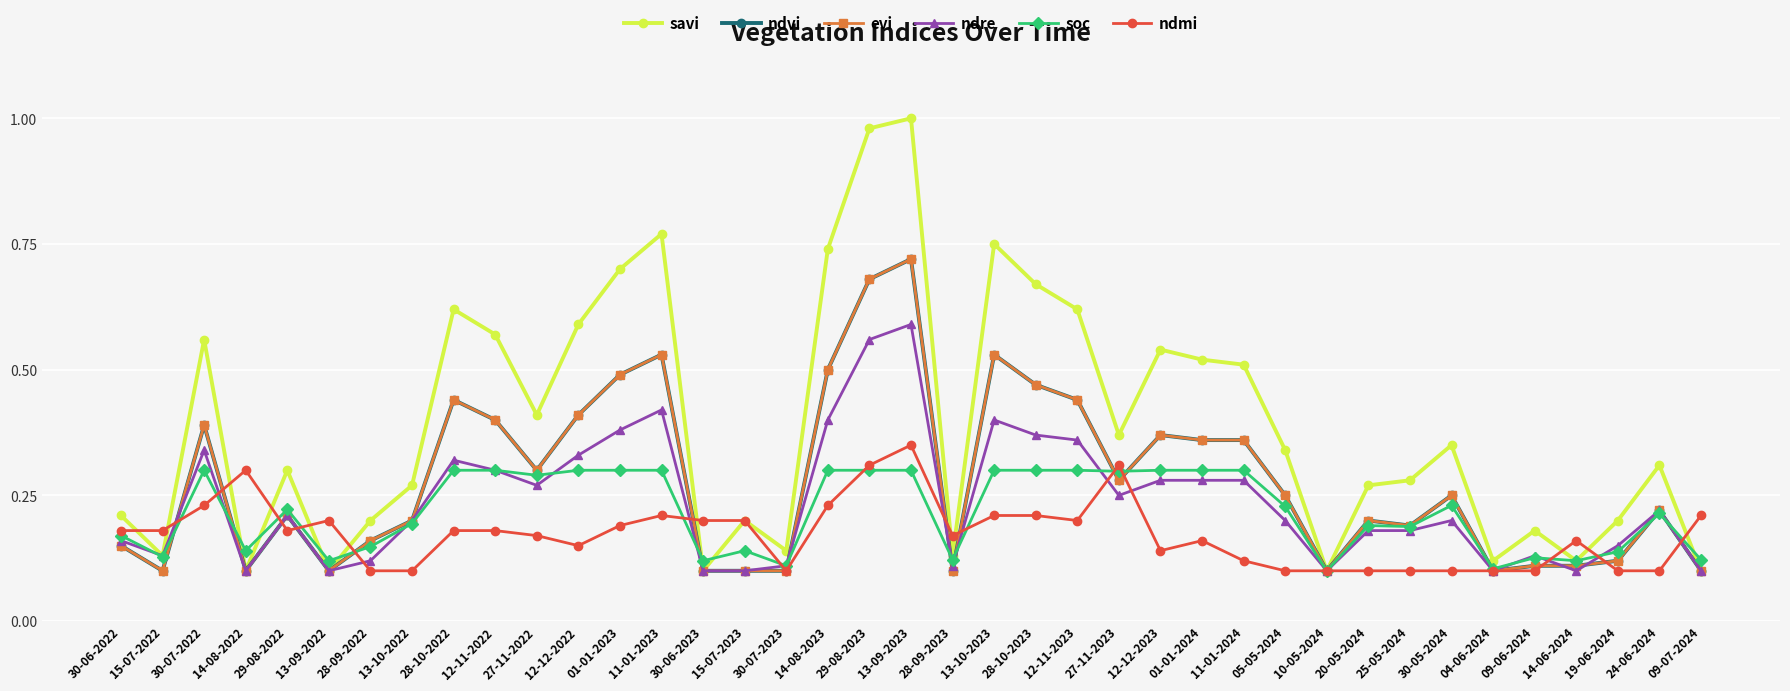

At how many categories does at least one series exceed 0?

39